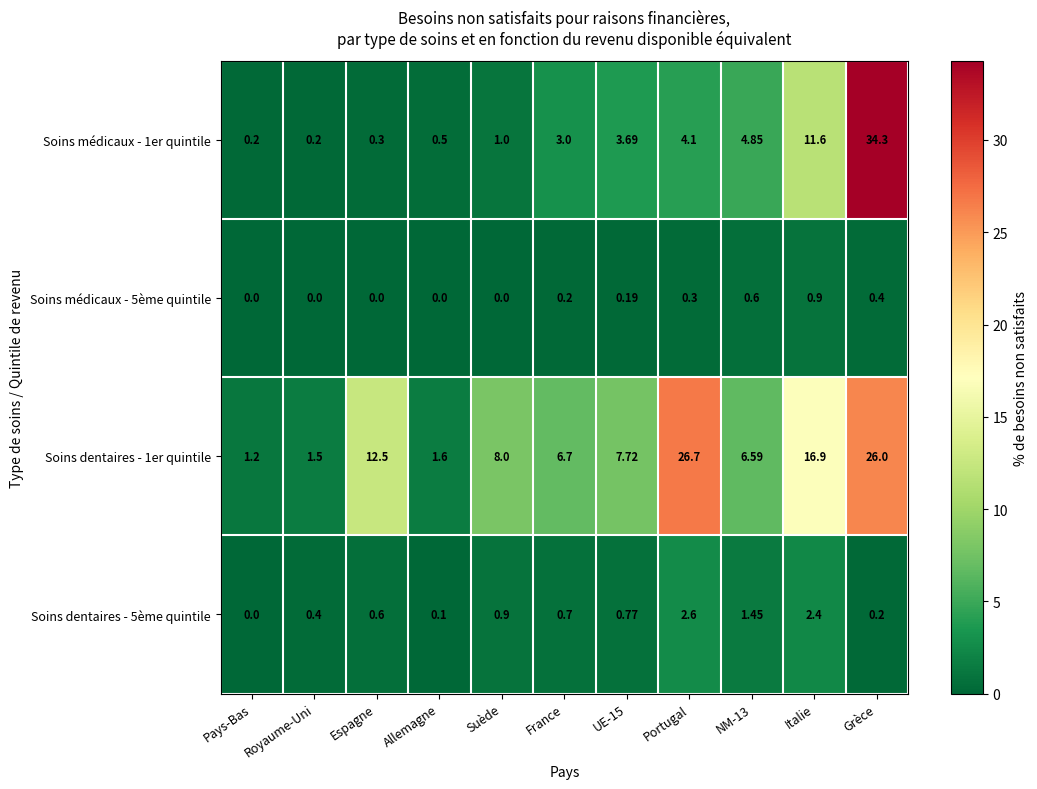

Which category has the highest value in the Soins dentaires - 5ème quintile series?

Portugal